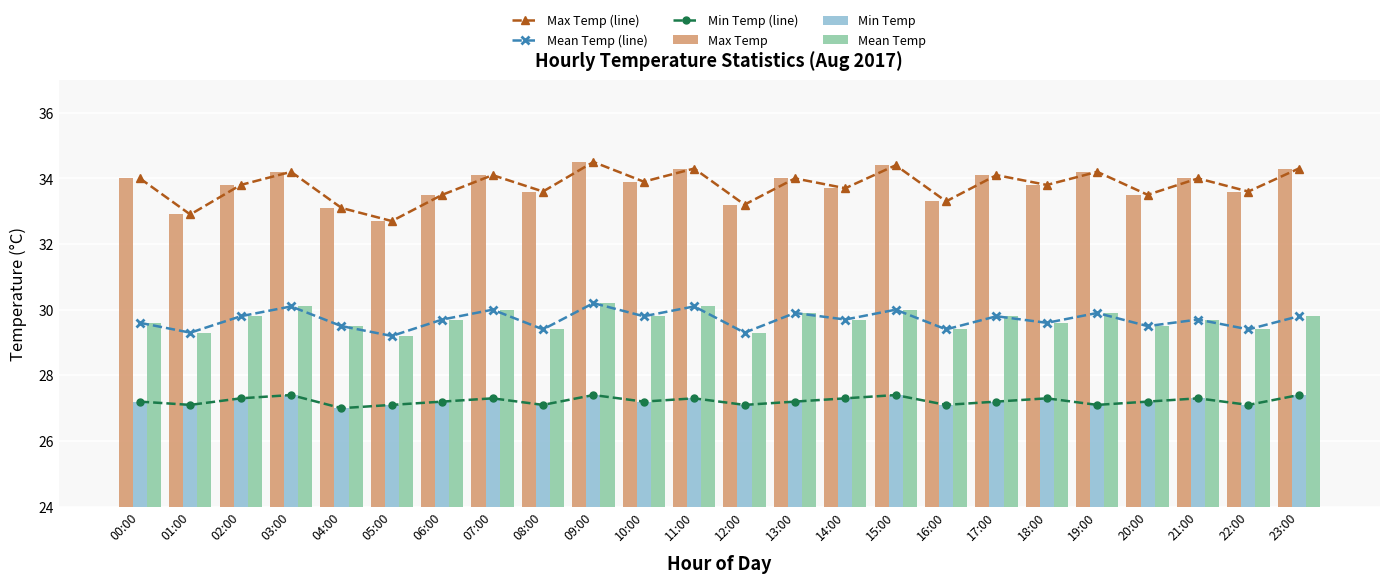

Where is Min Temp nearest to the value 27?

04:00